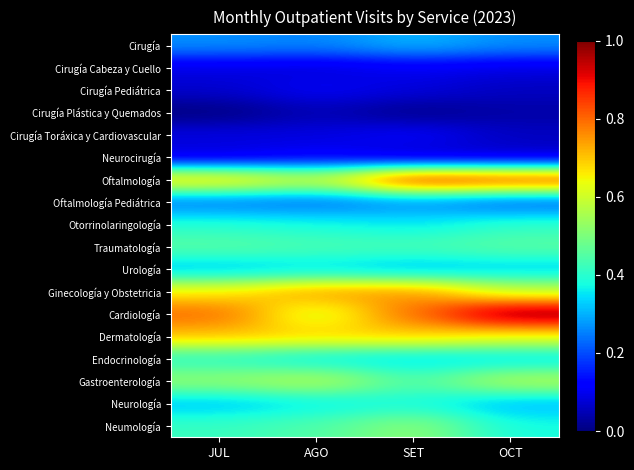

What is the difference between the highest and lowest values at SET?

0.9